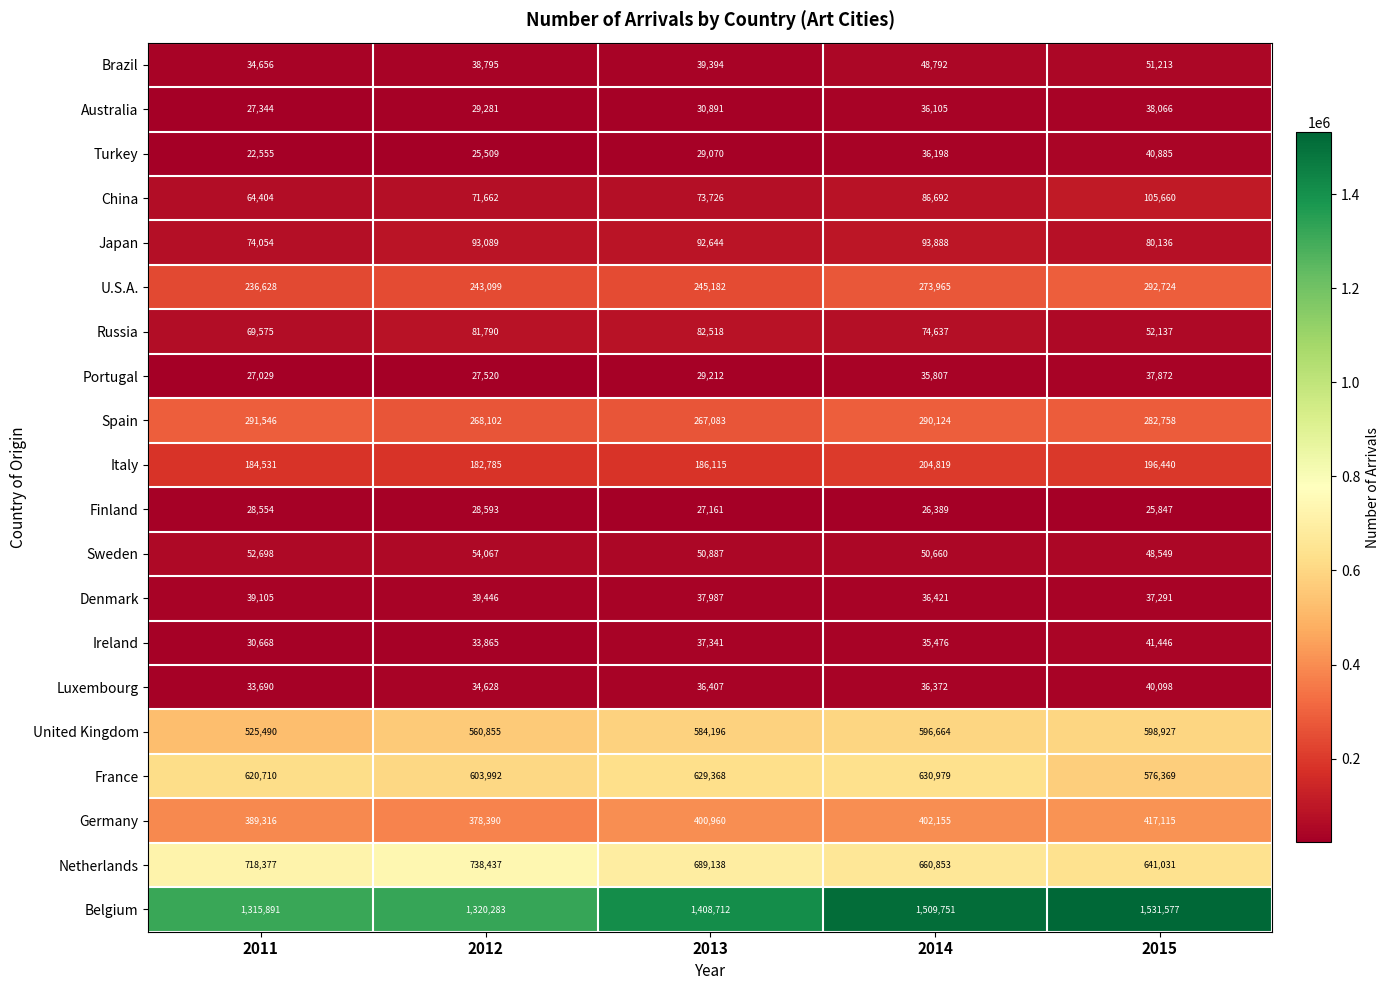

Which series has the largest range (max minus min)?

Belgium